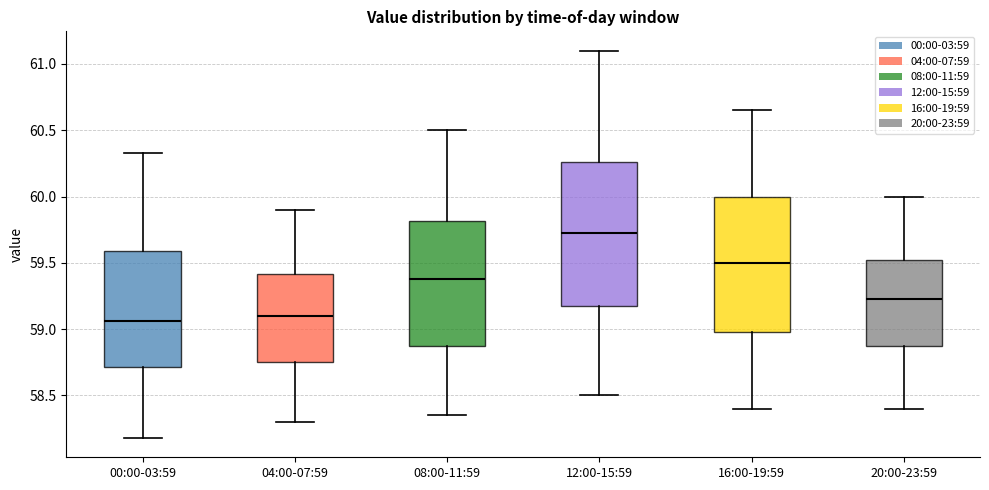

Reading left to right, transcribe this box plot: for each box, give where its median line is, the range the box spans, and where its two whiskers end, as read against the y-axis. The values are not printed on the chart, so give them approximately, as read against the axis.

00:00-03:59: median 59.05, box 58.70 to 59.60, whiskers 58.20 to 60.35
04:00-07:59: median 59.10, box 58.75 to 59.40, whiskers 58.30 to 59.90
08:00-11:59: median 59.40, box 58.90 to 59.80, whiskers 58.35 to 60.50
12:00-15:59: median 59.75, box 59.20 to 60.25, whiskers 58.50 to 61.10
16:00-19:59: median 59.50, box 59.00 to 60.00, whiskers 58.40 to 60.65
20:00-23:59: median 59.25, box 58.90 to 59.55, whiskers 58.40 to 60.00